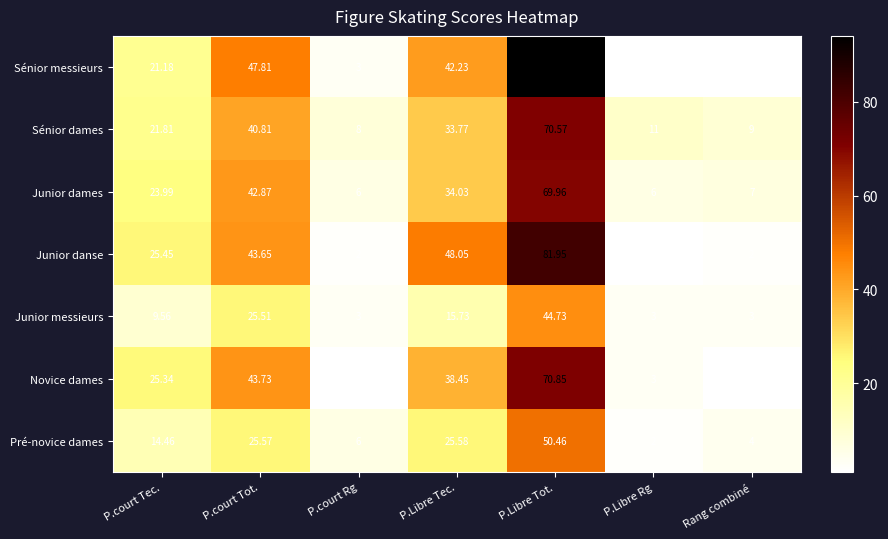

Which category has the highest value in the Sénior dames series?

P.Libre Tot.